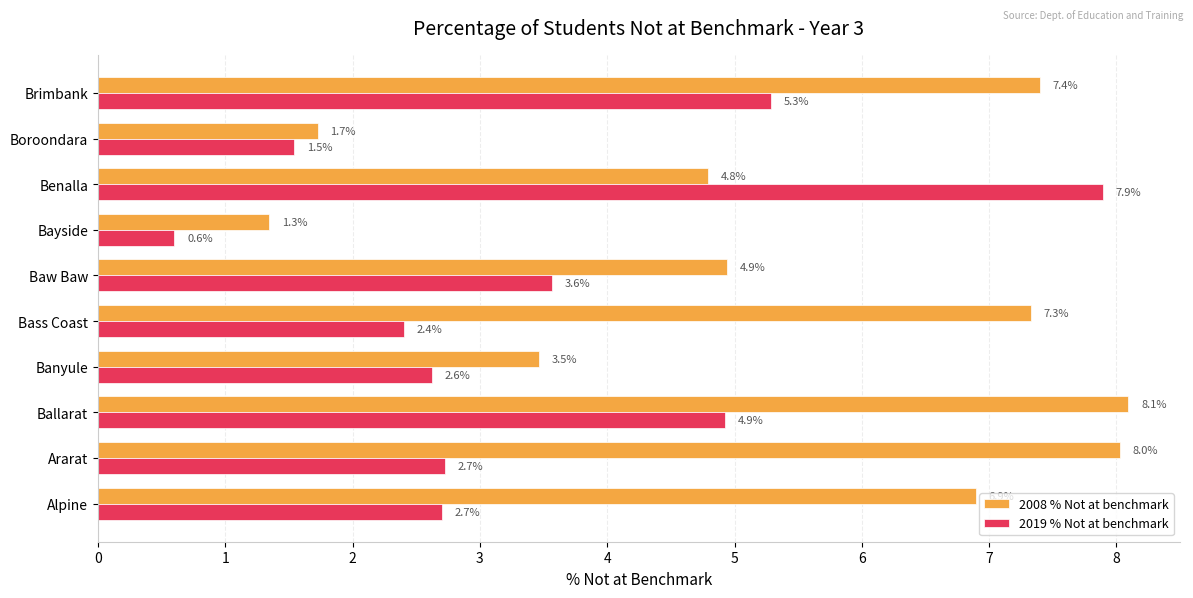

What is the difference between the second highest and second lowest values in the 2008 % Not at benchmark series?

6.3